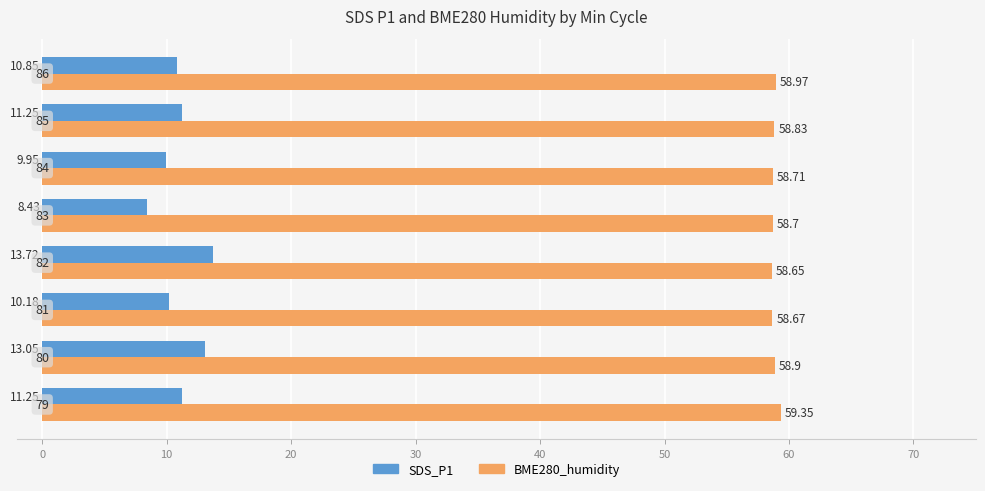

Which series has the largest range (max minus min)?

SDS_P1